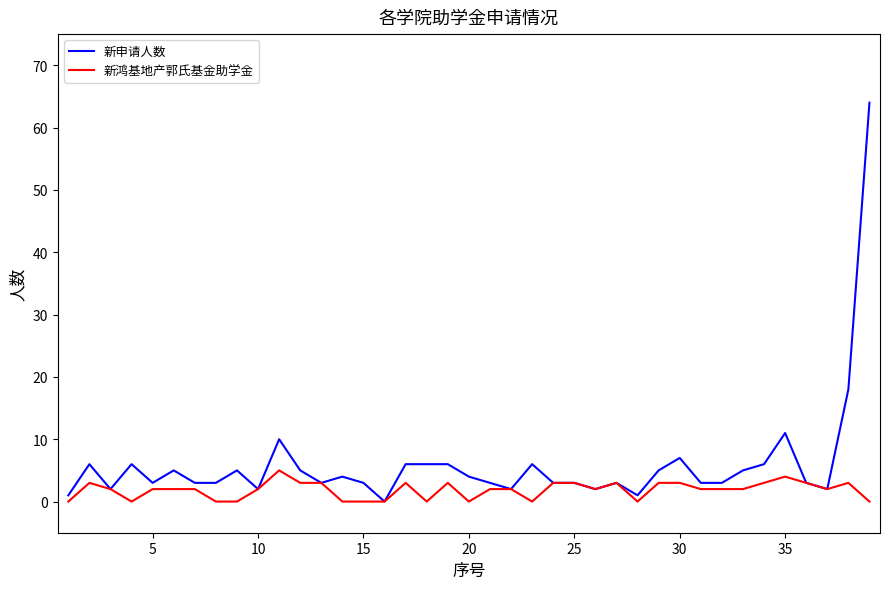

What is the highest value of the 新申请人数 series?

64